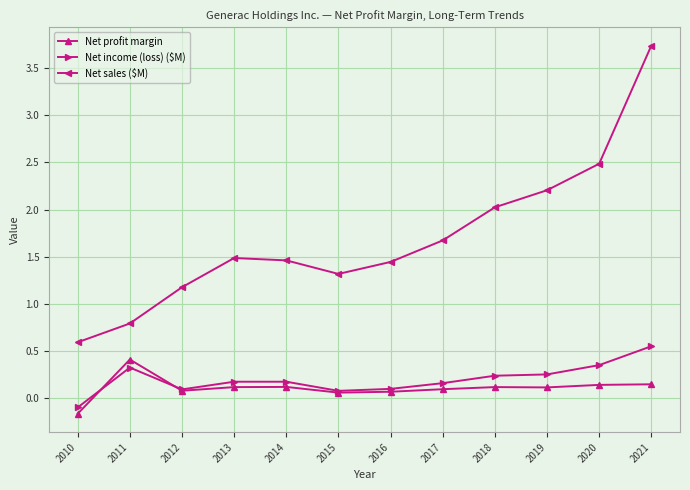

True or false: Net sales ($M) and Net profit margin intersect in this chart.

False